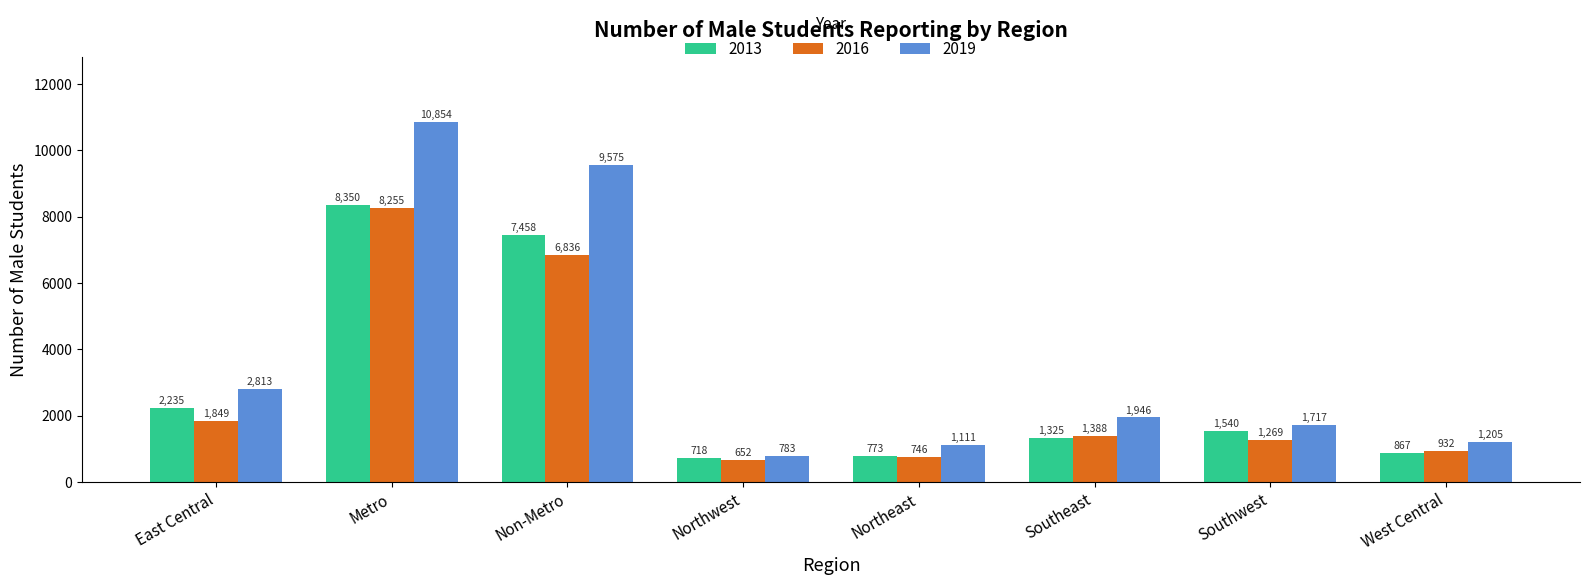

What is the maximum value shown in the chart?

10854